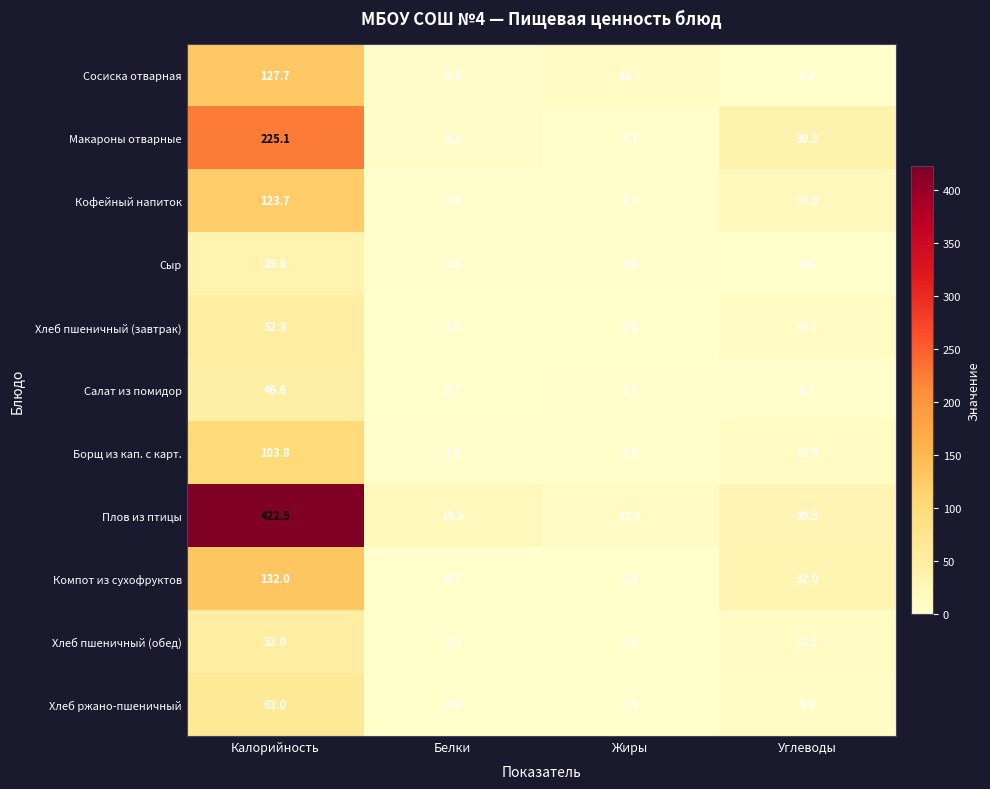

Between Калорийность and Жиры, which series saw the biggest shift?

Плов из птицы